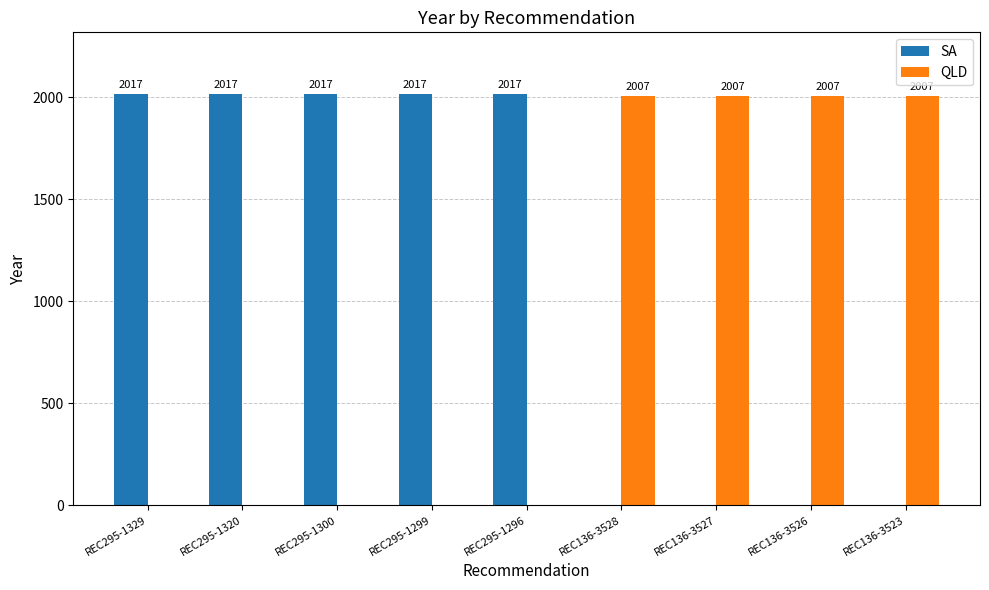

Are the bars horizontal?

No